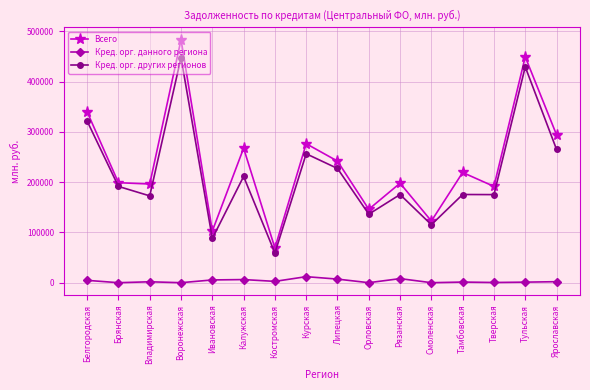

At which category does Кред. орг. других регионов reach its first local peak?

Воронежская